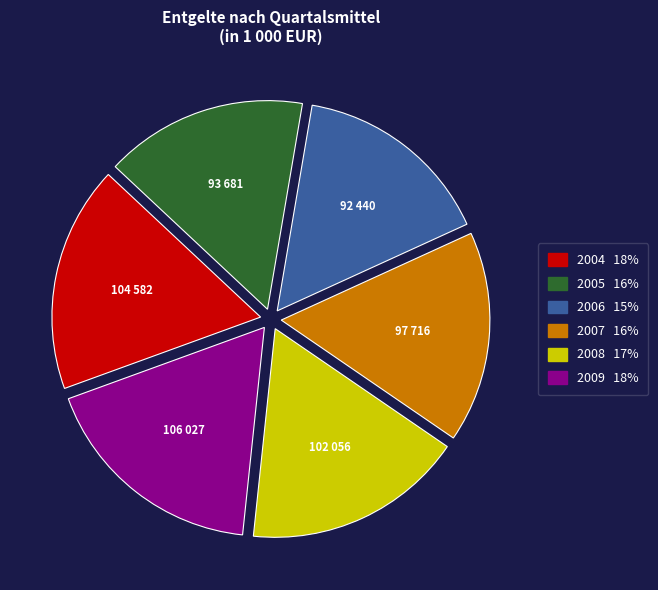

Is 2009 the majority of the pie?

No